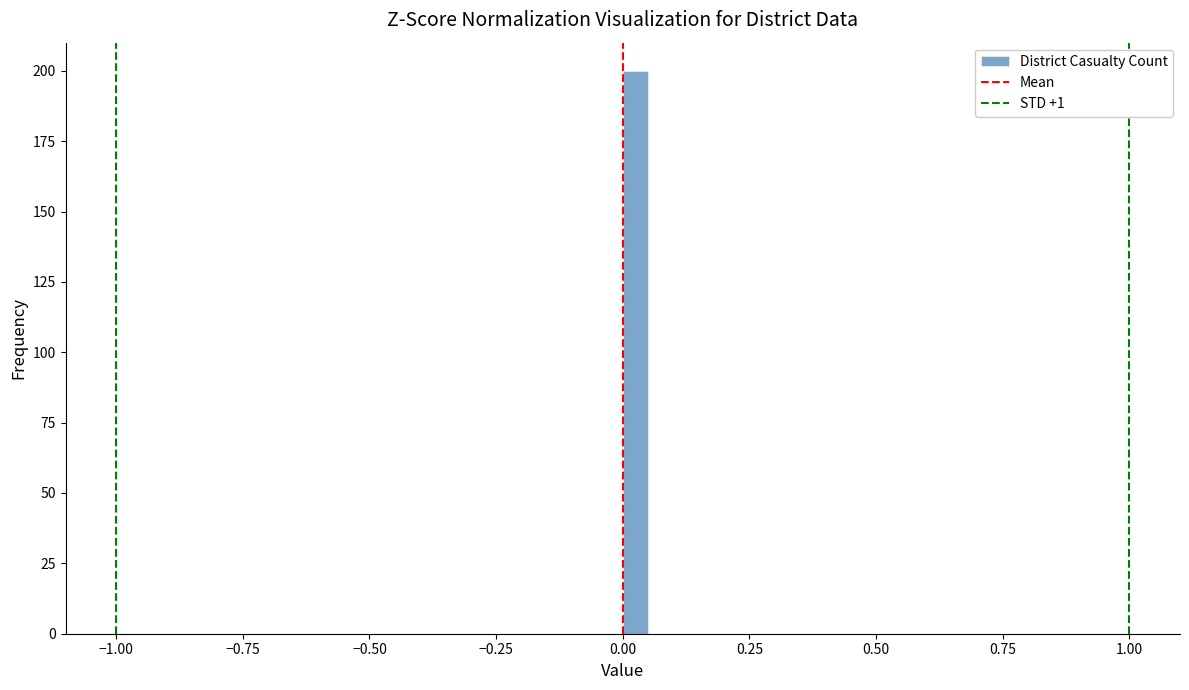

Read against the x-axis, roughly where is the centre of the tallest bar?

0.05